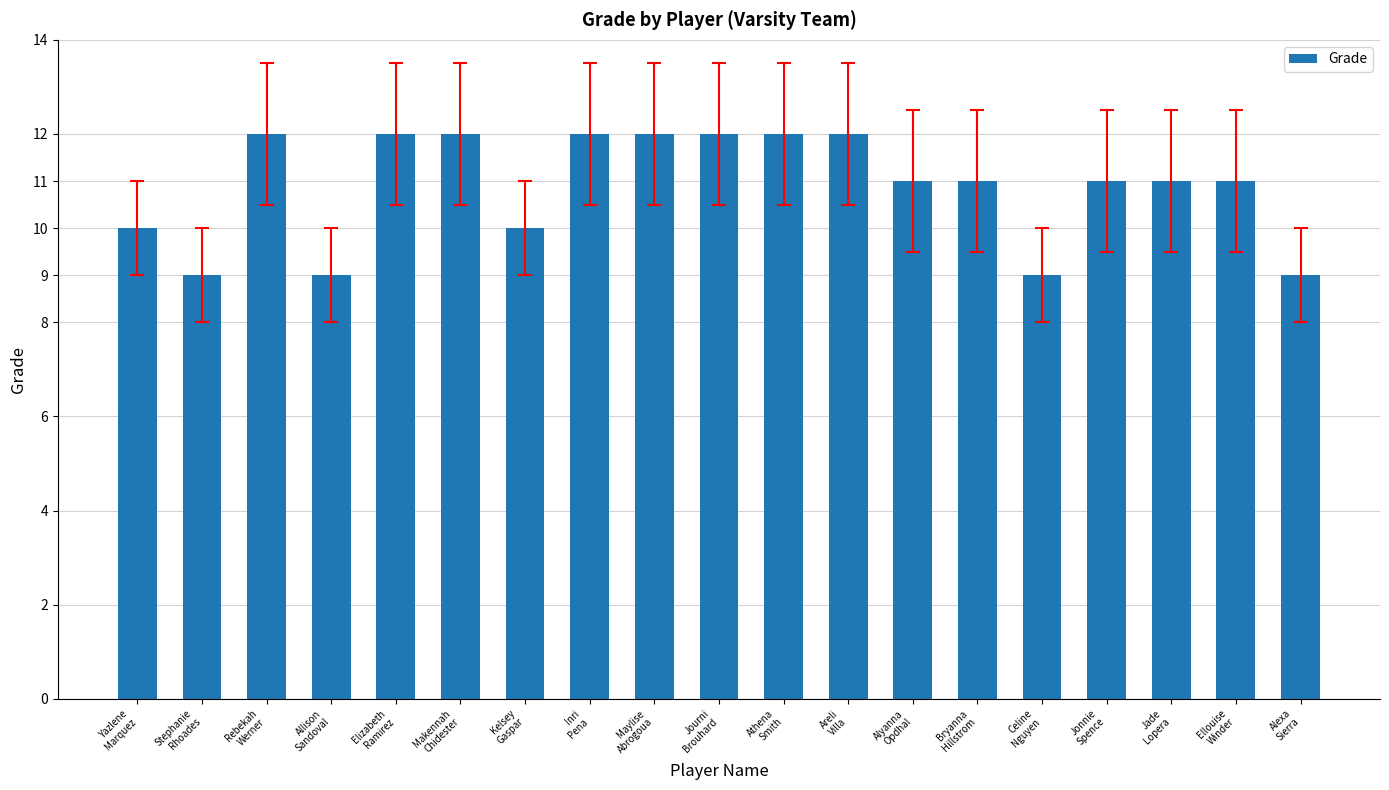

What is the difference between the maximum and minimum values?

3